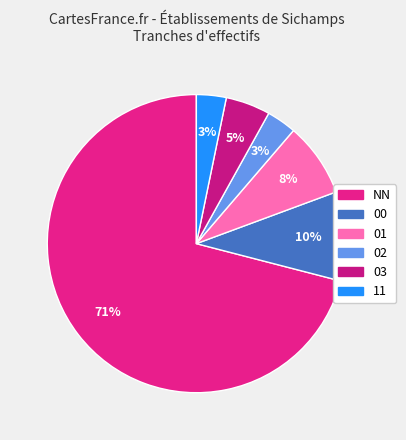

Which category has the smallest portion of the pie?

02